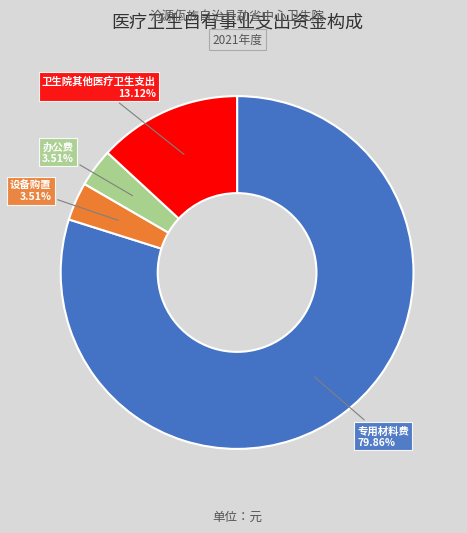

Do 专用材料费 and 设备购置 together represent more than half of the pie?

Yes